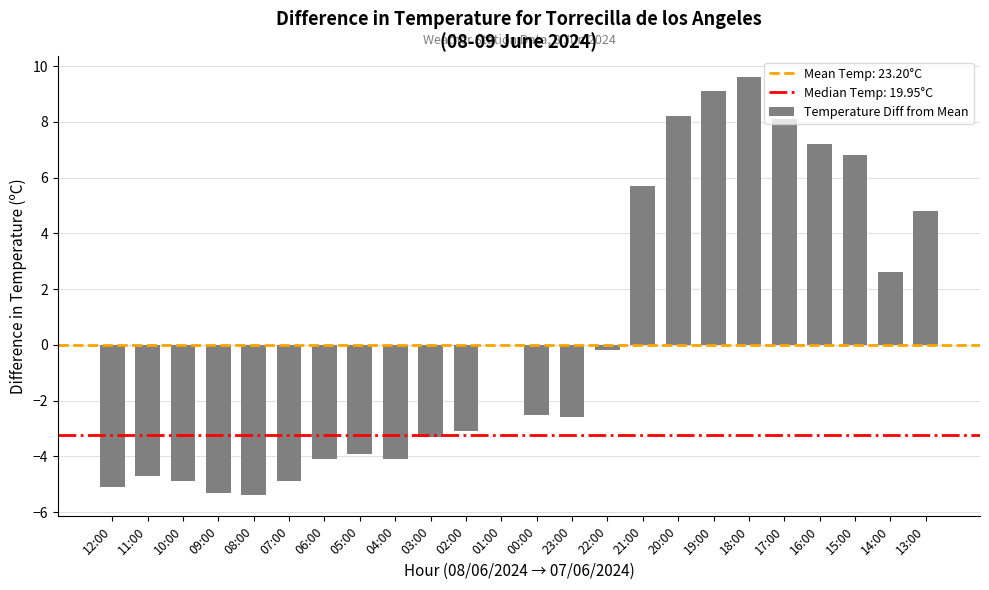

What is the sum of the values at 14:00 and 15:00?

9.4